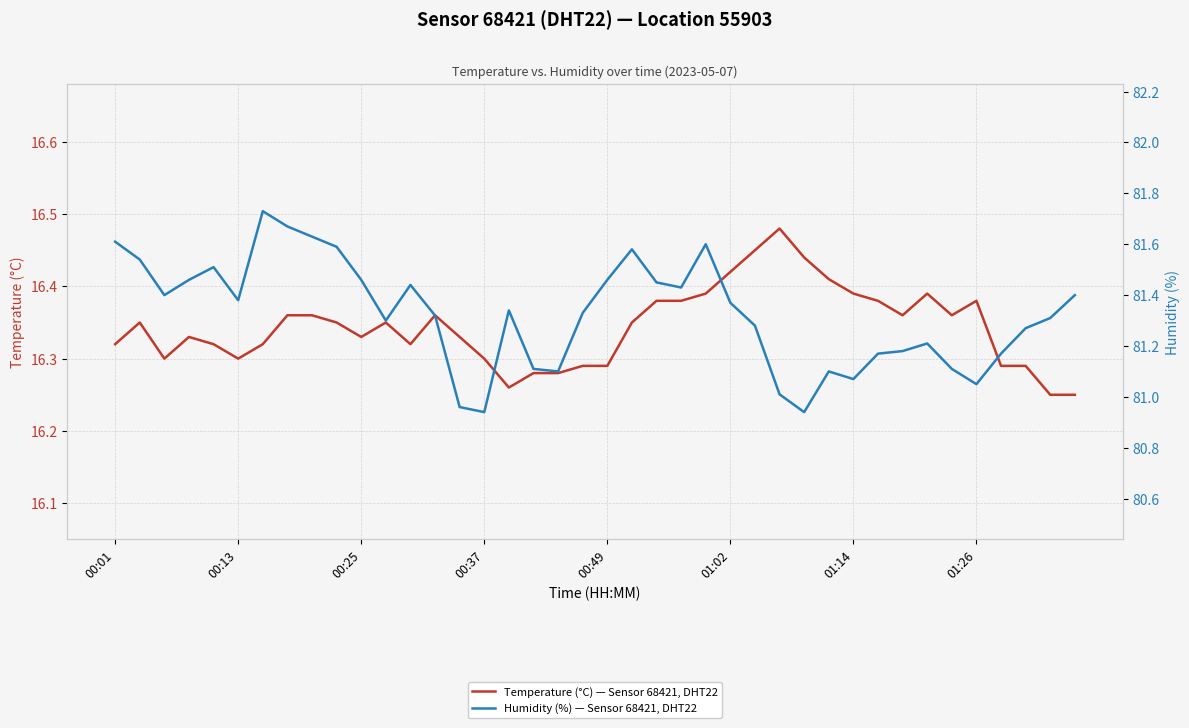

What is the total value across all series at 21?

97.9